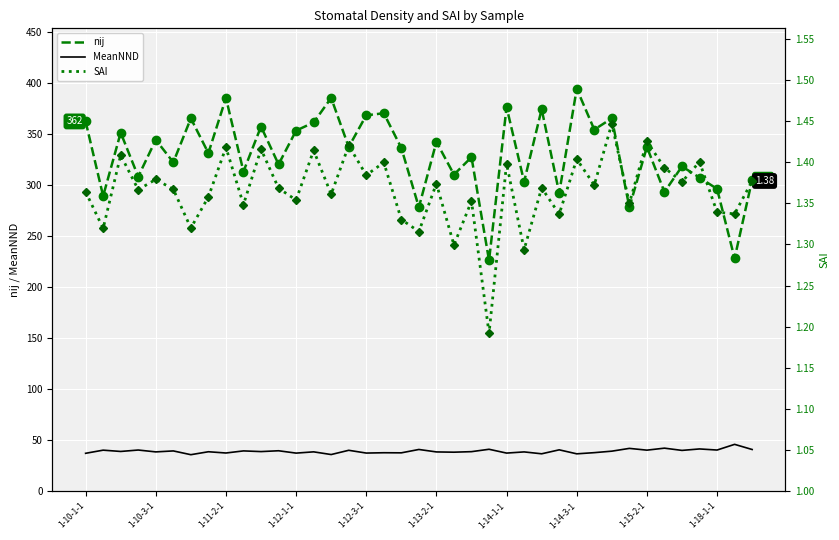

How many series are shown in this chart?

3